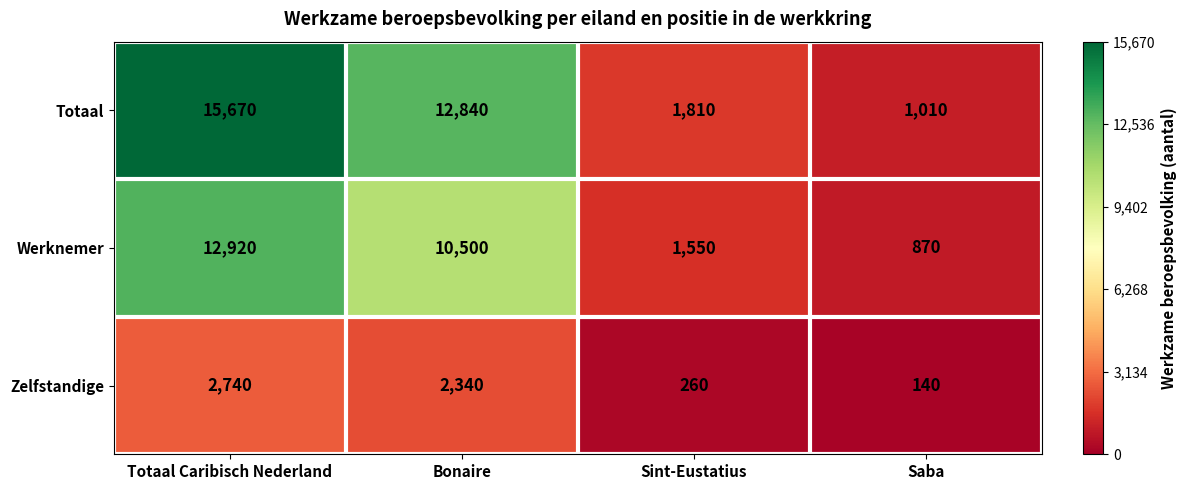

Reading left to right, list all the values displayed in this chart.

Totaal: 15670	12840	1810	1010
Werknemer: 12920	10500	1550	870
Zelfstandige: 2740	2340	260	140